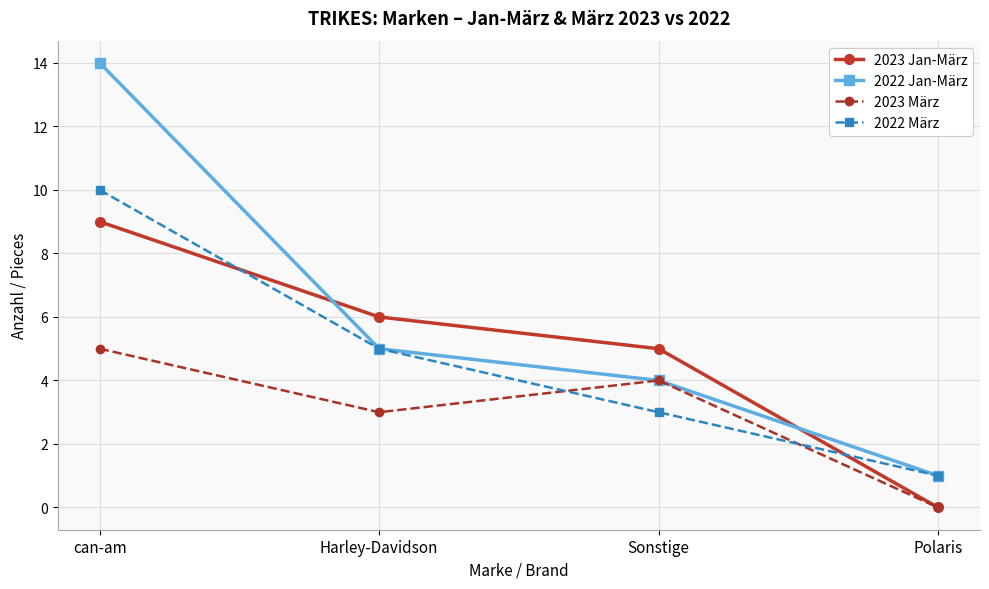

What is the sum of all 2023 März values?

12